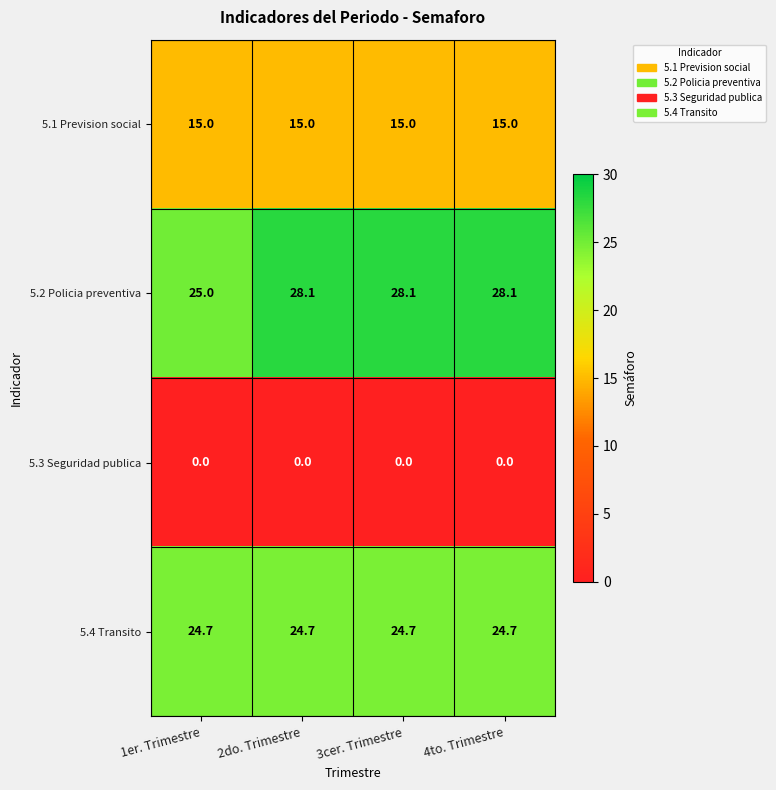

What is the total value across all series at 3cer. Trimestre?

67.8